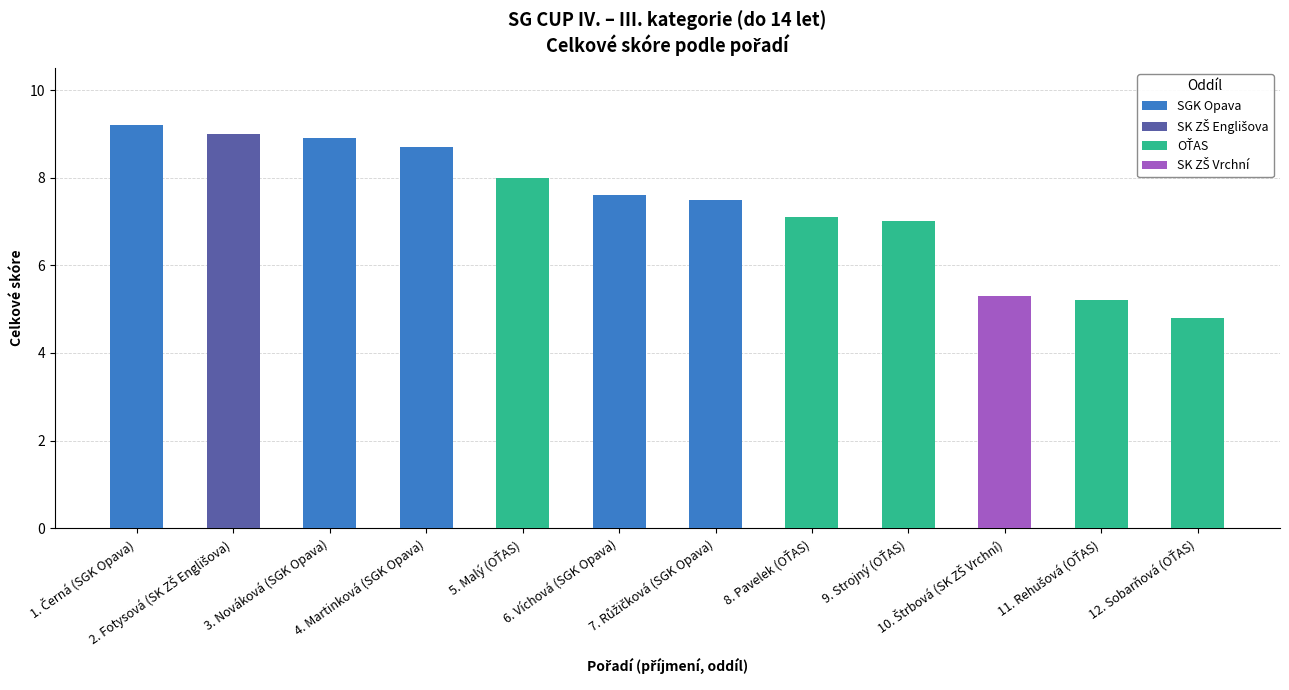

Is it true that OŤAS equals 2.4 at 11. Rehušová (OŤAS)?

False